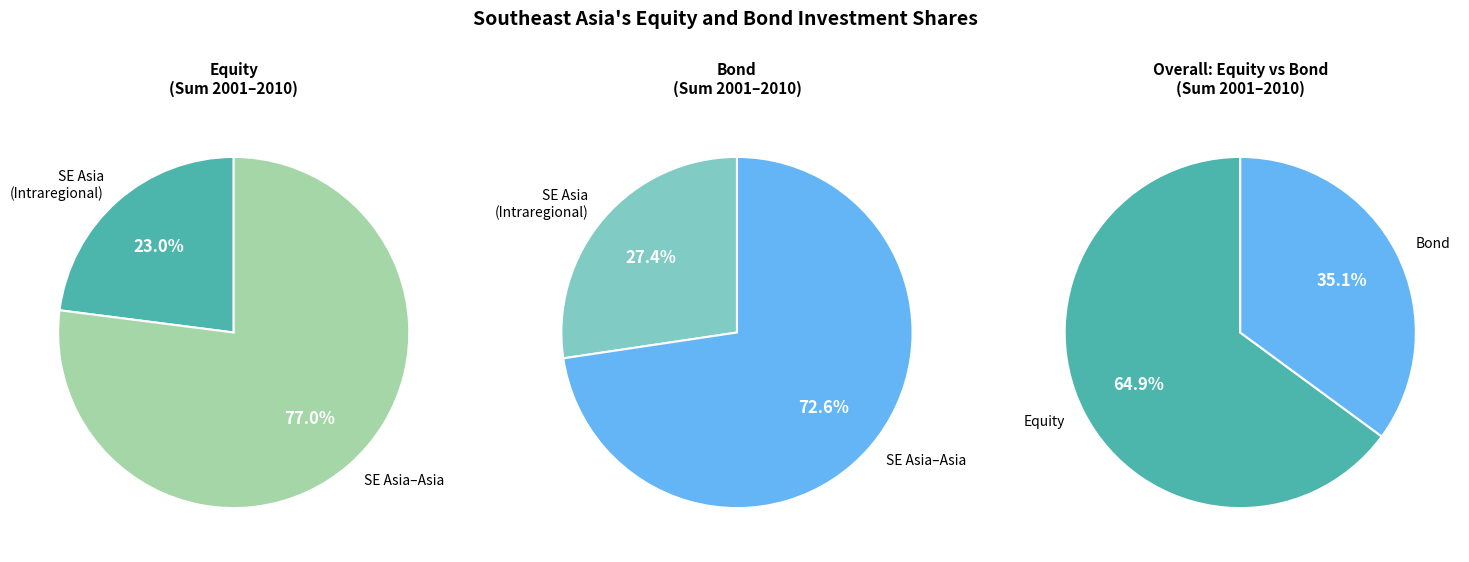

True or false: 2001 accounts for 19% of the total.

False